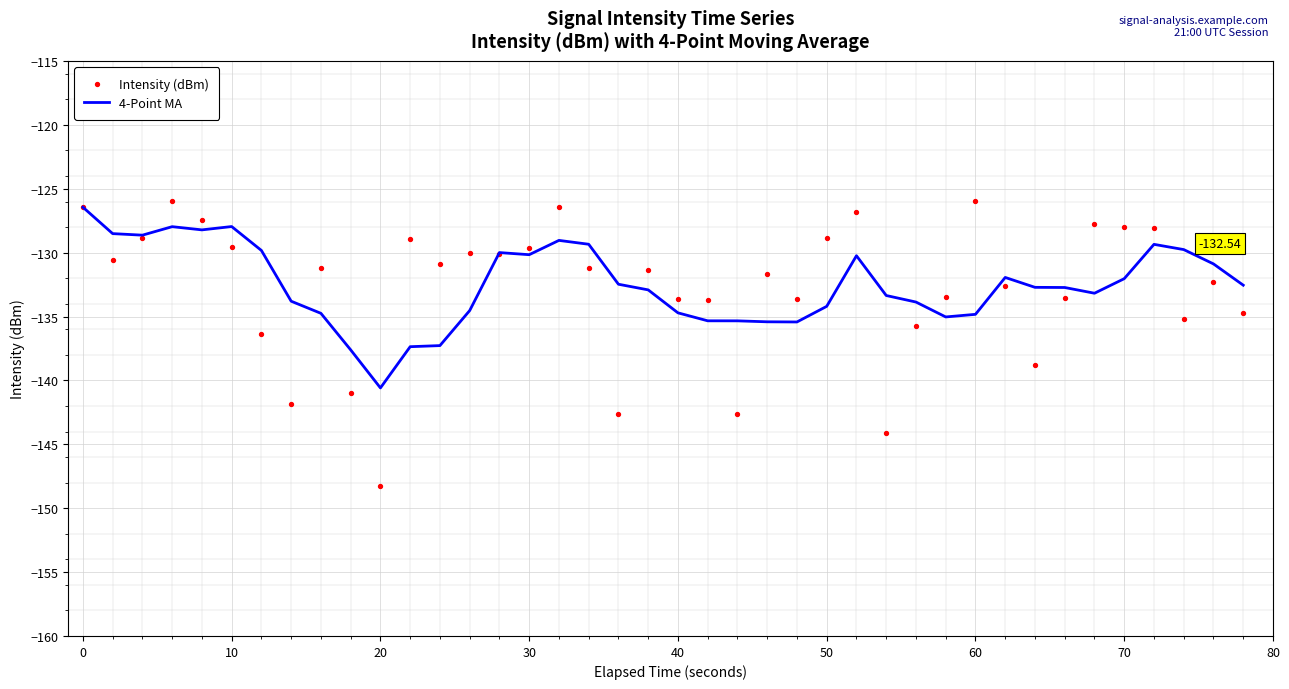

Which series has the largest Y range (max minus min)?

Intensity (dBm)